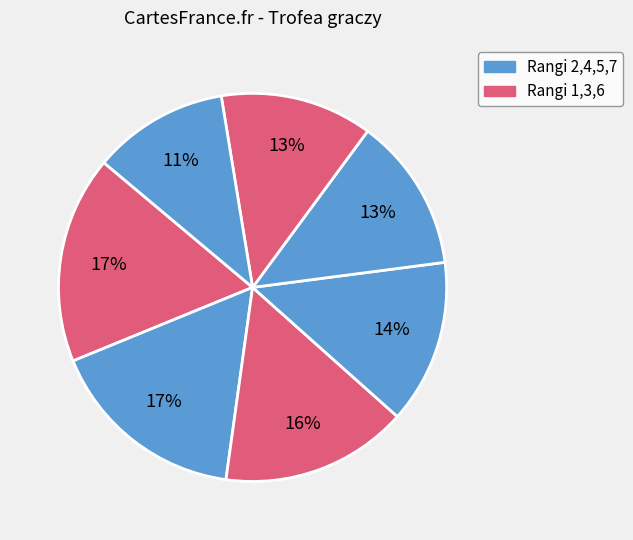

How many segments does this pie chart have?

7